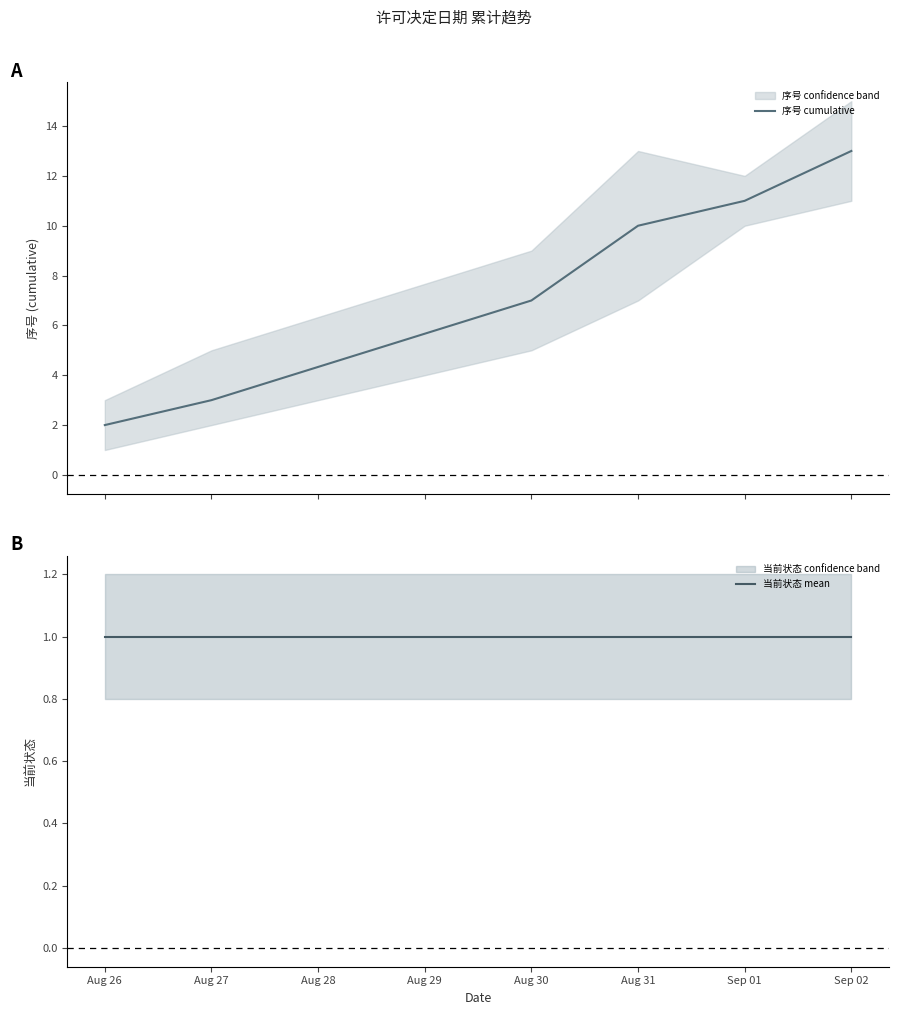

True or false: 序号 cumulative and 当前状态 mean intersect in this chart.

False